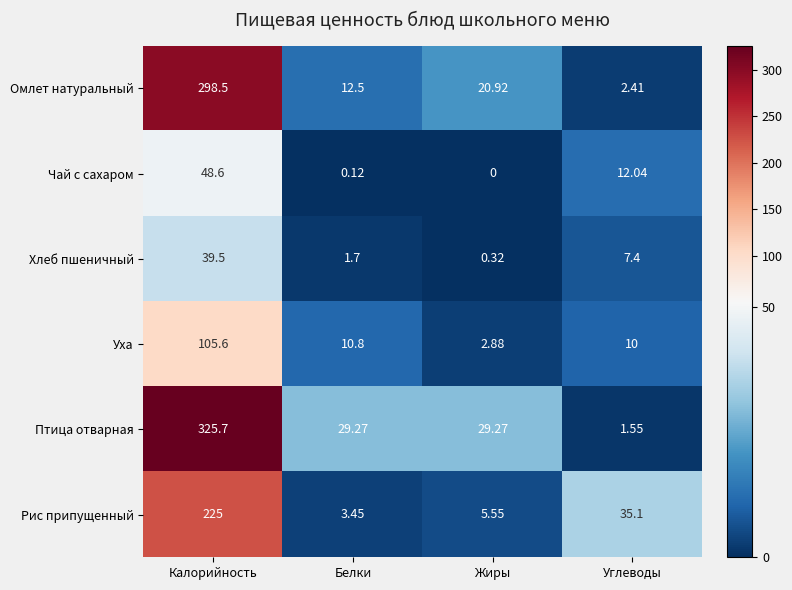

At which label does Уха reach its minimum?

Жиры